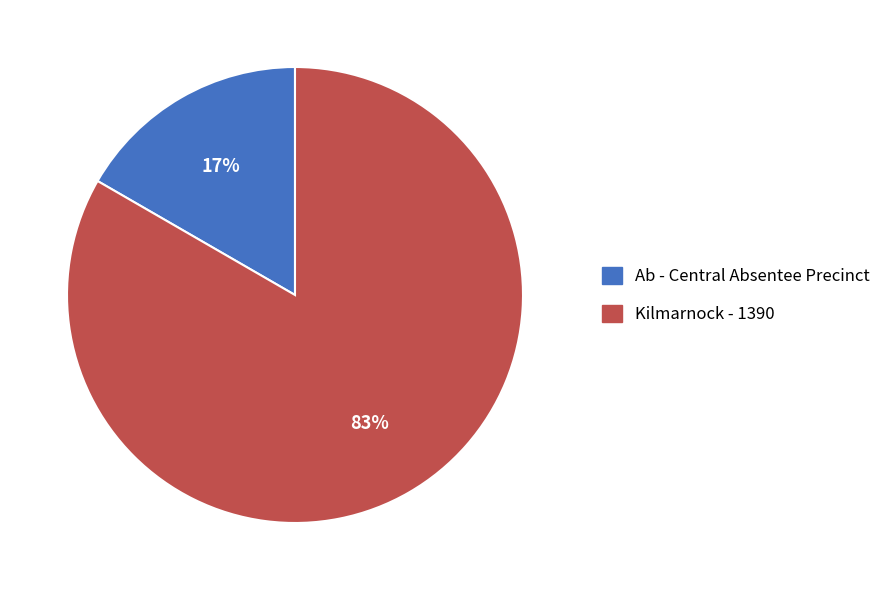

What is the smallest slice in the pie chart?

Ab - Central Absentee Precinct